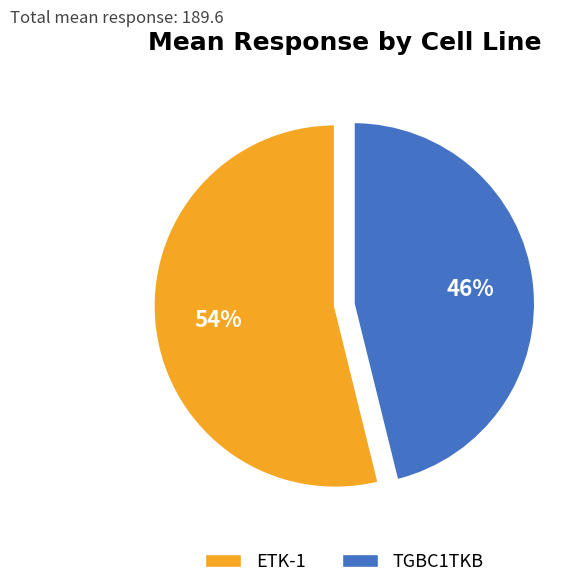

True or false: ETK-1 accounts for 3% of the total.

False